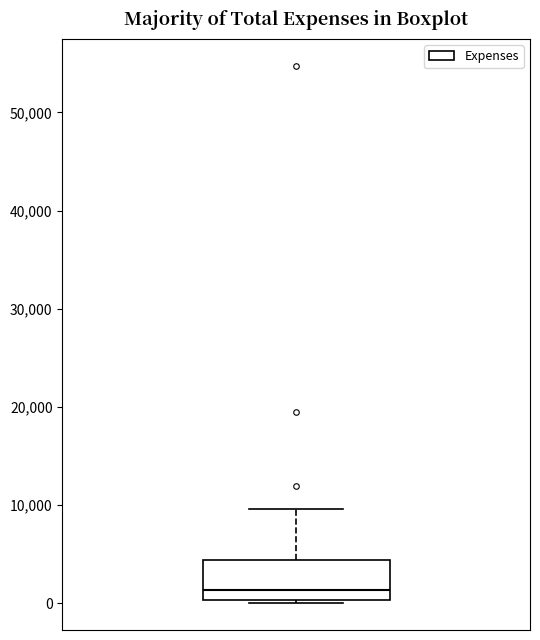

Where is the upper edge of the box on the y-axis? The values are not printed on the chart, so give them approximately, as read against the axis.

4000